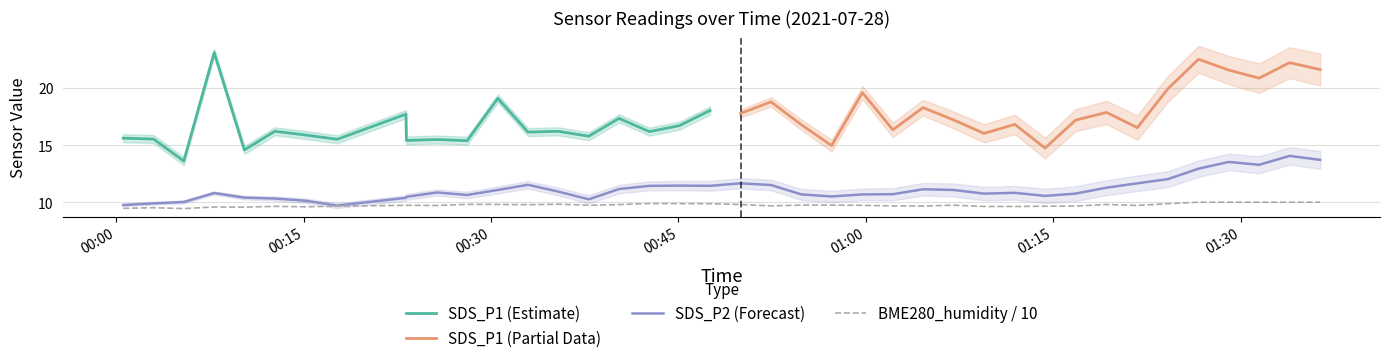

What is the minimum value for BME280_humidity / 10?

9.4